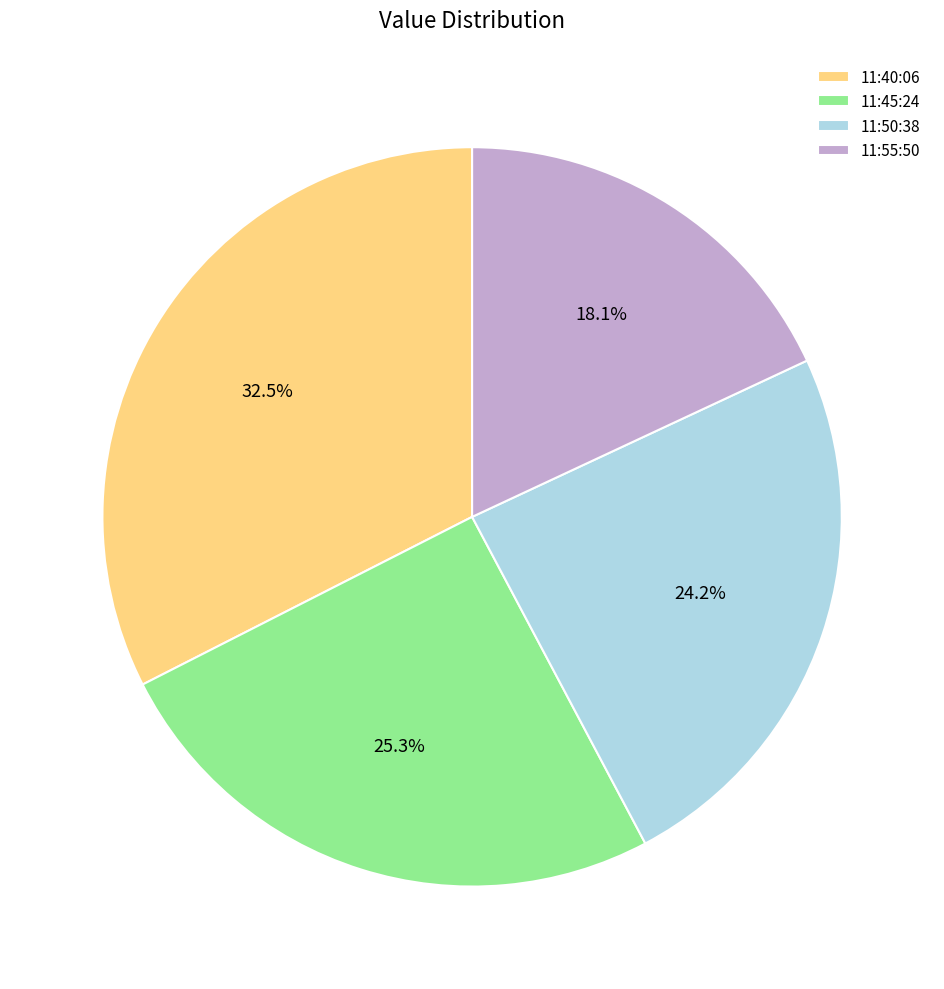

Which category has the smallest portion of the pie?

11:55:50